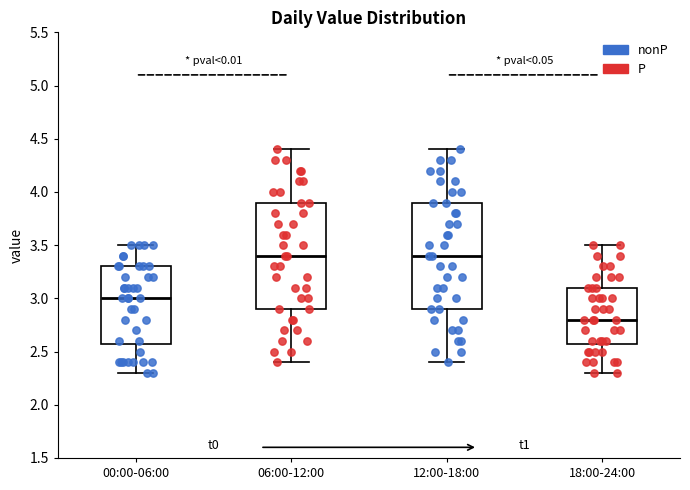

Reading left to right, read every box against the y-axis: the position of its median line, the range the box covers, and the ends of its whiskers. The values are not printed on the chart, so give them approximately, as read against the axis.

00:00-06:00: median 3.0, box 2.6 to 3.3, whiskers 2.3 to 3.5
06:00-12:00: median 3.4, box 2.9 to 3.9, whiskers 2.4 to 4.4
12:00-18:00: median 3.4, box 2.9 to 3.9, whiskers 2.4 to 4.4
18:00-24:00: median 2.8, box 2.6 to 3.1, whiskers 2.3 to 3.5